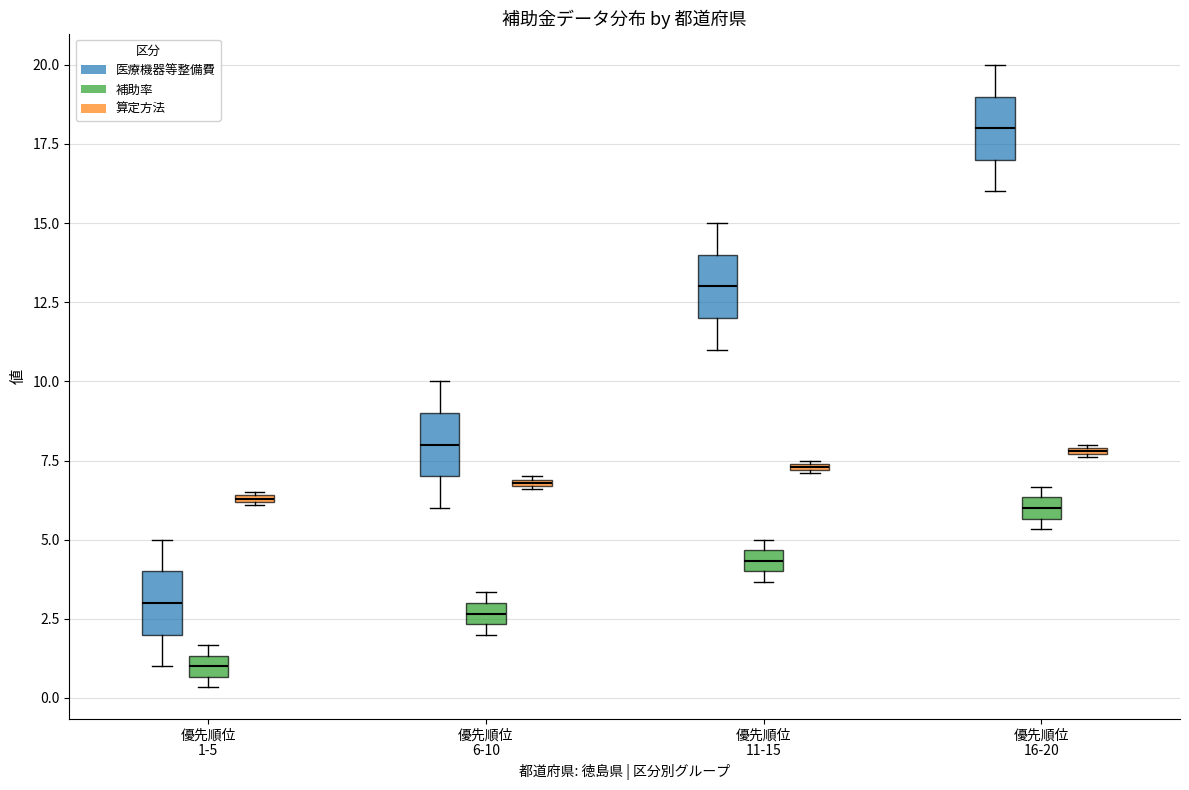

Where is the lower edge of the box for 優先順位 6-10 (算定方法) on the y-axis? The values are not printed on the chart, so give them approximately, as read against the axis.

6.5